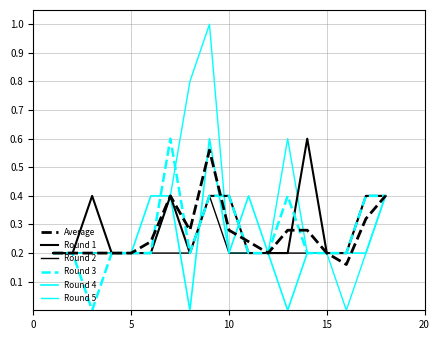

How many lines are shown in the chart?

6